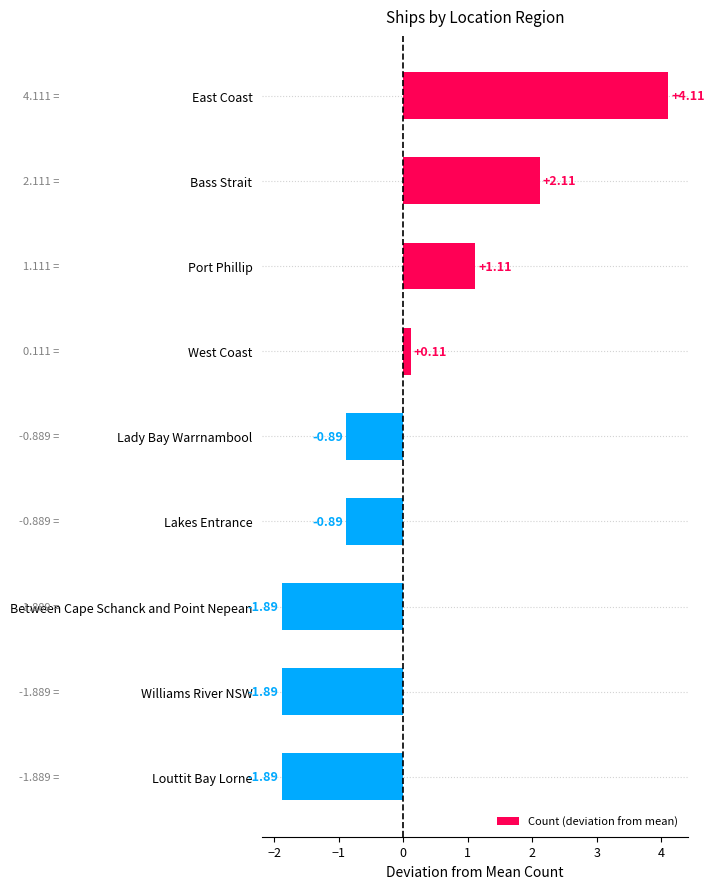

At which label is the value closest to 1?

Port Phillip